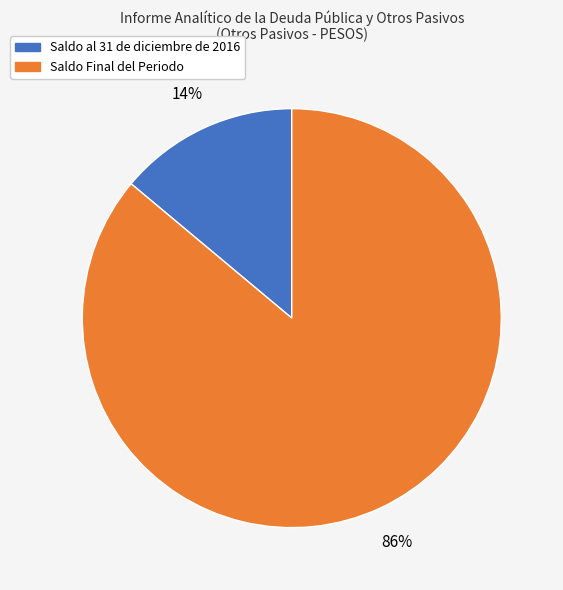

Which category has the smallest portion of the pie?

Saldo al 31 de diciembre de 2016